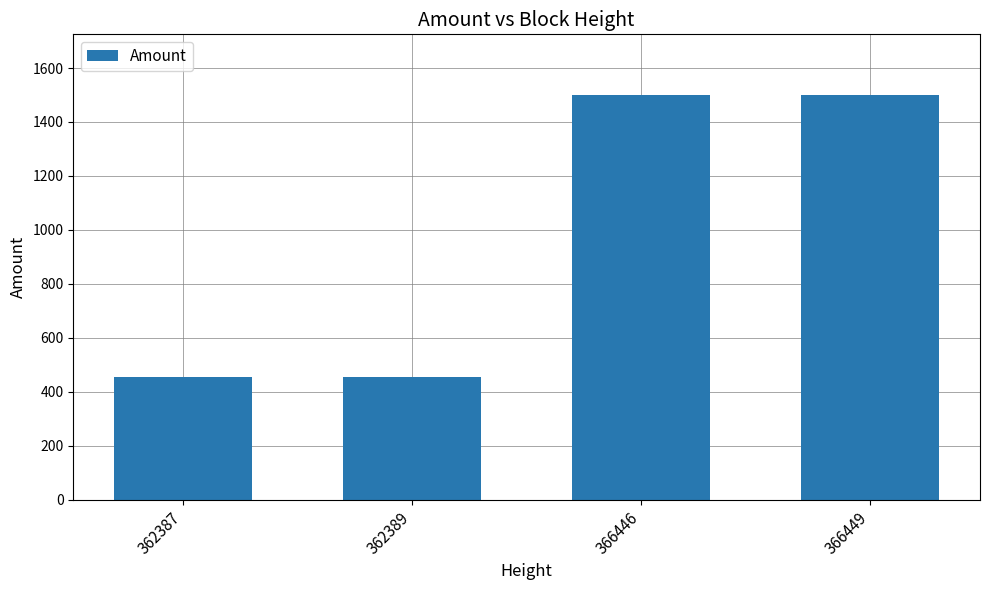

What is the difference between the second highest and second lowest values?

1044